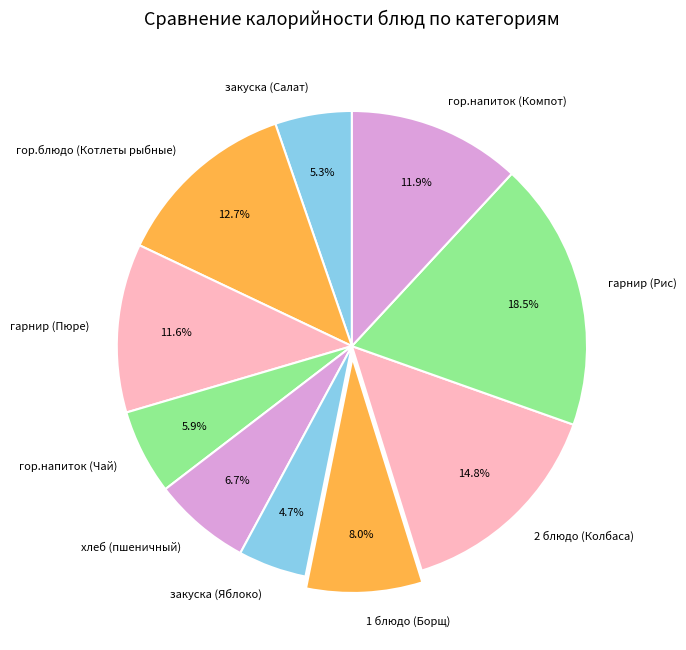

Approximately how many times larger is the value at хлеб (пшеничный) compared to гарнир (Пюре)?

0.6